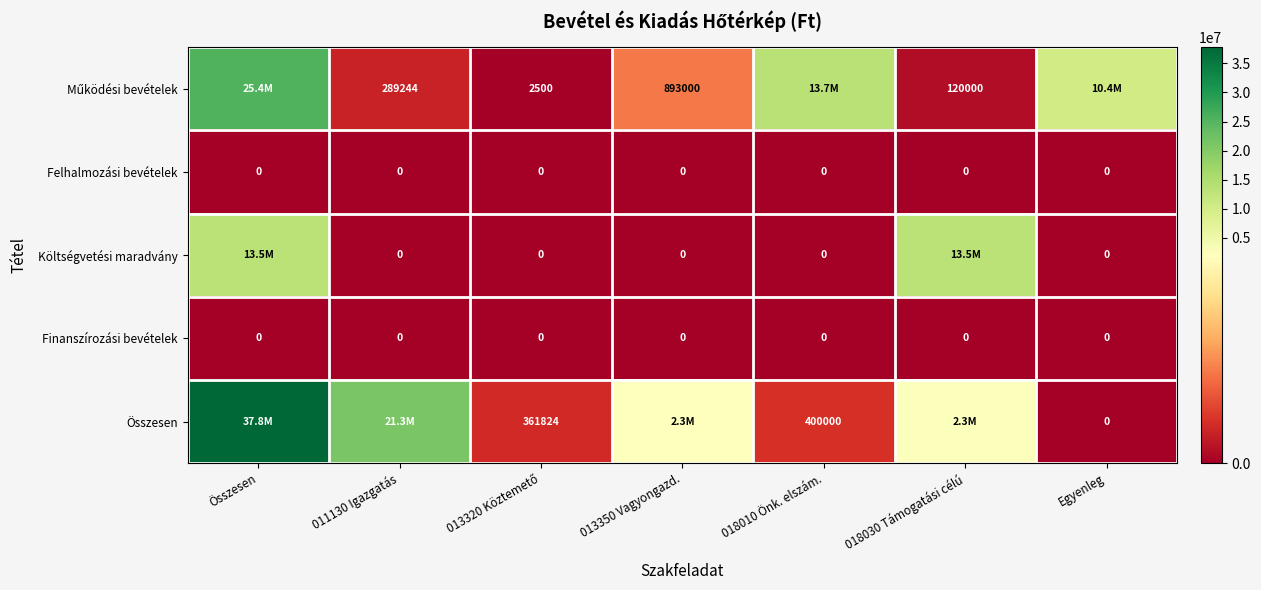

What is the spread (max minus min) of values at Egyenleg?

10368180